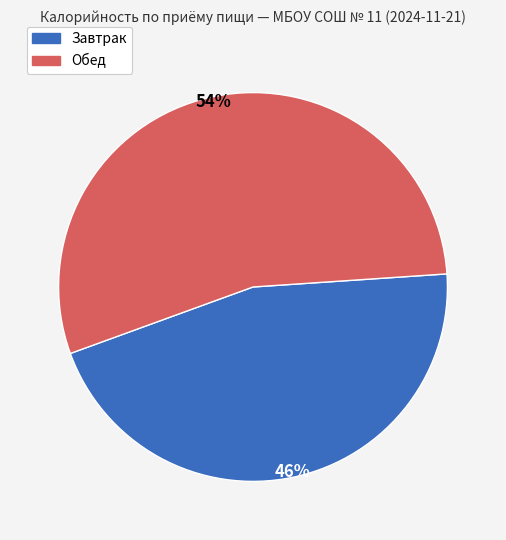

Count the number of slices in the pie.

2